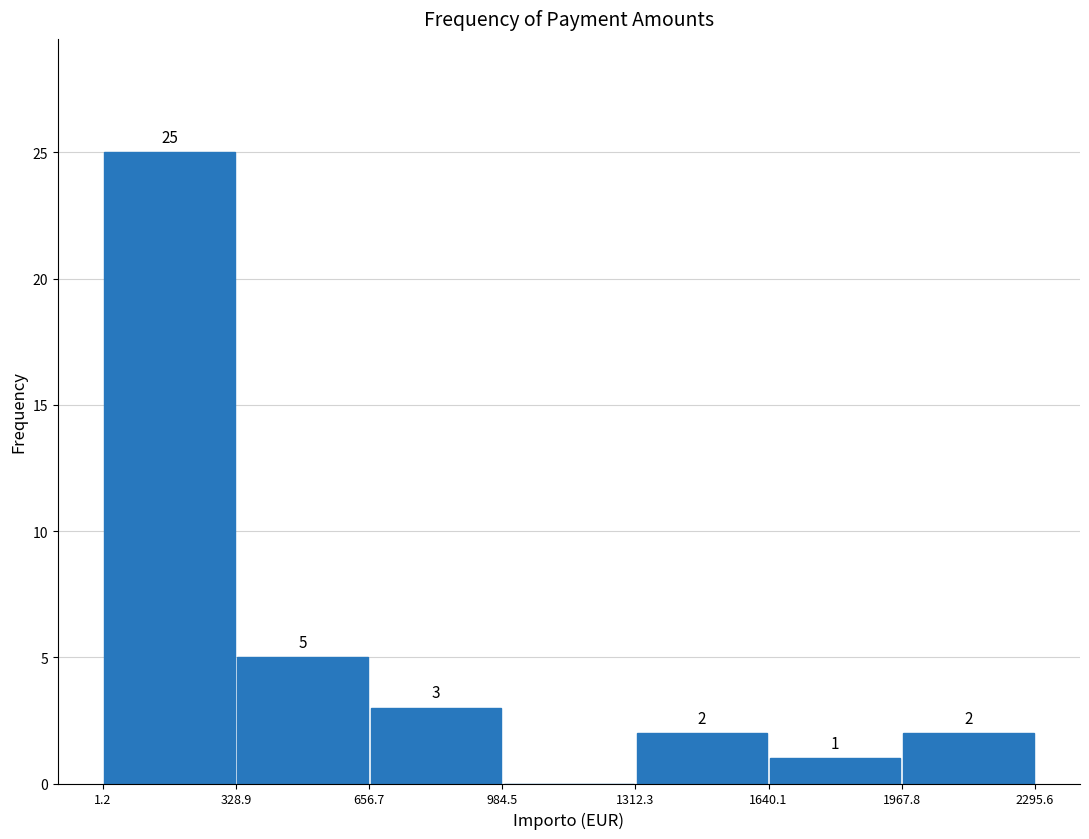

Which range on the x-axis has the tallest bar?

1.2 to 328.9